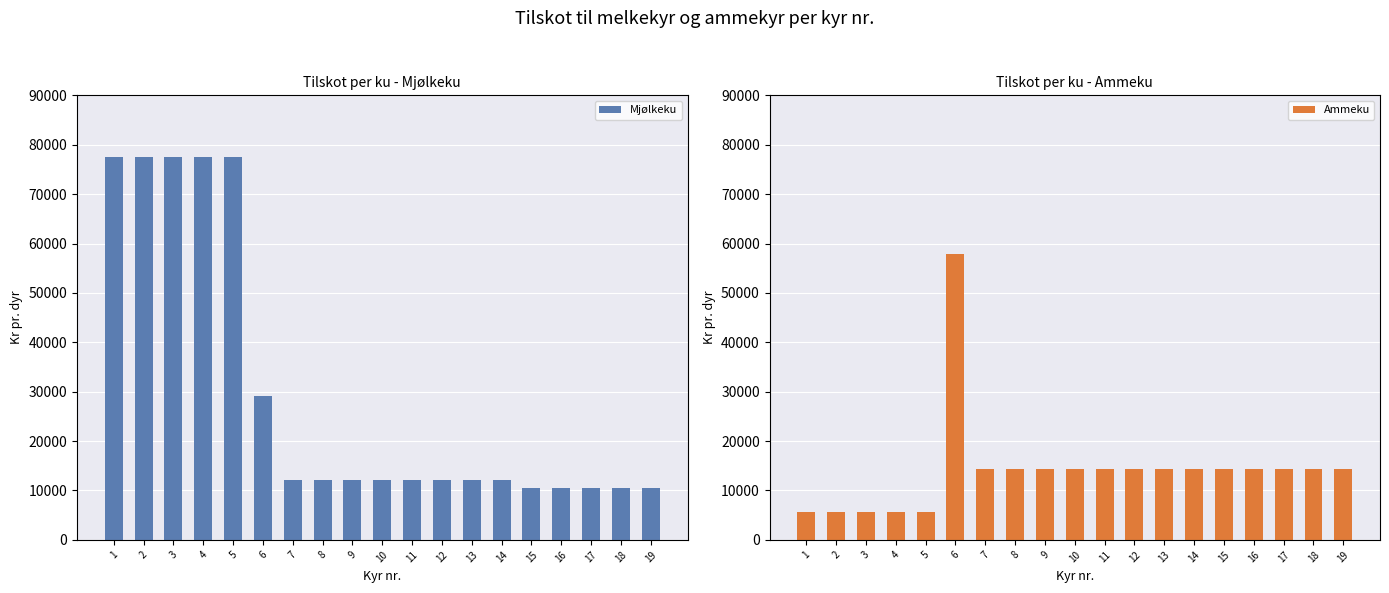

The Ammeku series shows 5666 at 1. True or false?

True